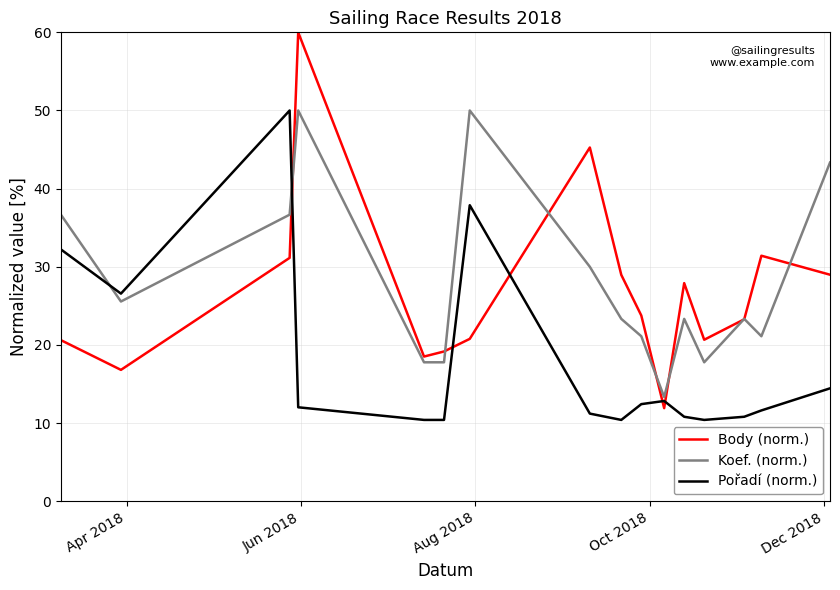

At how many categories does at least one series exceed 43?

5